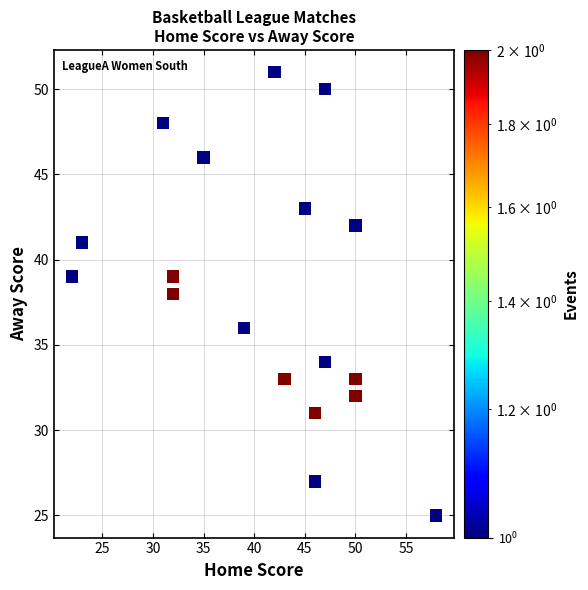

What is the range of Y values (max minus min)?

26